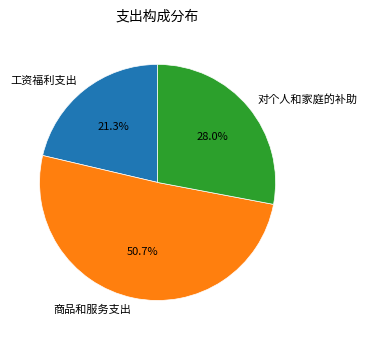

Does any single category account for the majority?

Yes